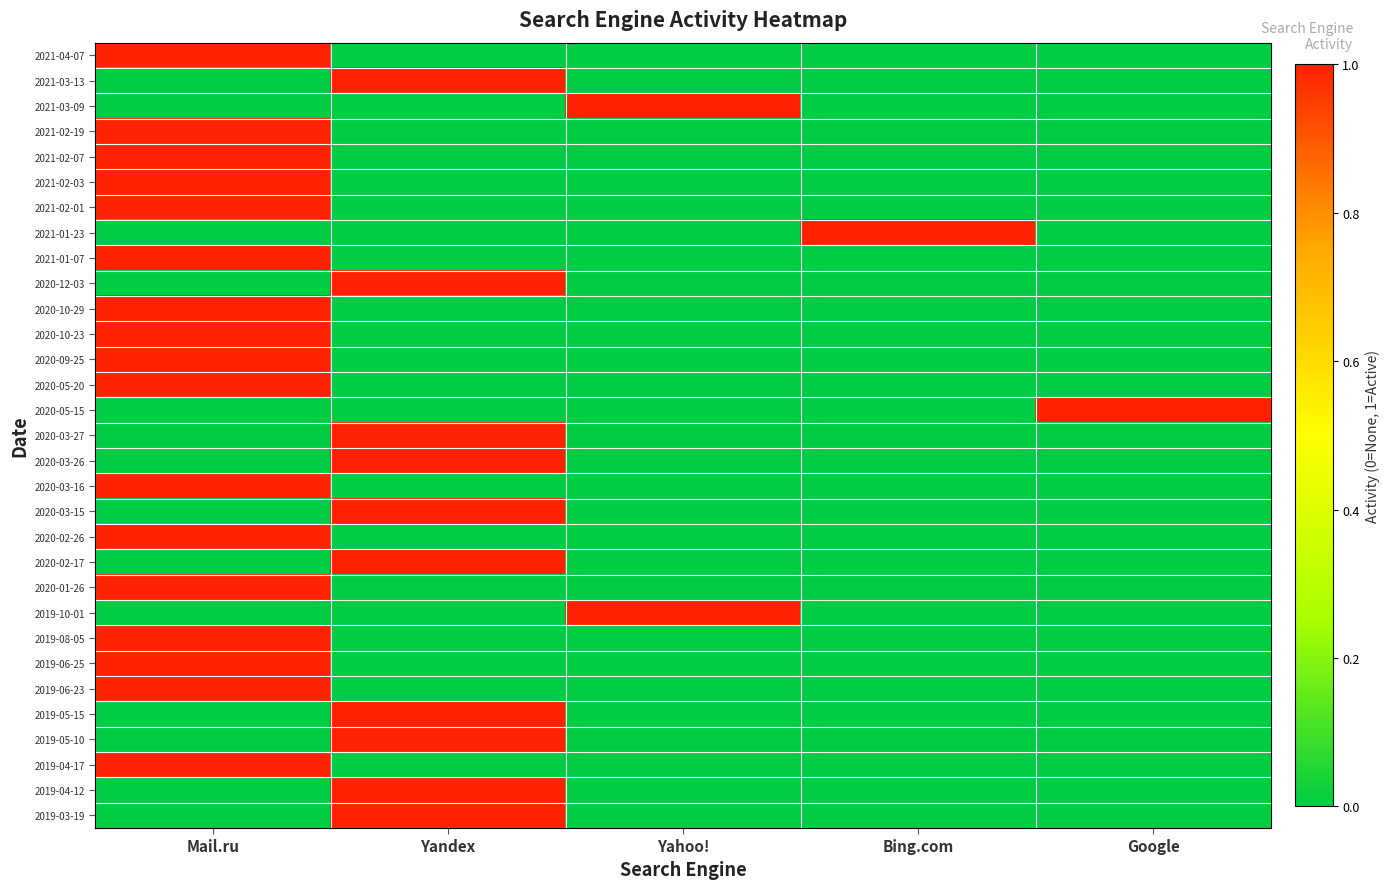

Reading left to right, list all the values displayed in this chart.

2021-04-07: Mail.ru=1	Yandex=0	Yahoo!=0	Bing.com=0	Google=0
2021-03-13: Mail.ru=0	Yandex=1	Yahoo!=0	Bing.com=0	Google=0
2021-03-09: Mail.ru=0	Yandex=0	Yahoo!=1	Bing.com=0	Google=0
2021-02-19: Mail.ru=1	Yandex=0	Yahoo!=0	Bing.com=0	Google=0
2021-02-07: Mail.ru=1	Yandex=0	Yahoo!=0	Bing.com=0	Google=0
2021-02-03: Mail.ru=1	Yandex=0	Yahoo!=0	Bing.com=0	Google=0
2021-02-01: Mail.ru=1	Yandex=0	Yahoo!=0	Bing.com=0	Google=0
2021-01-23: Mail.ru=0	Yandex=0	Yahoo!=0	Bing.com=1	Google=0
2021-01-07: Mail.ru=1	Yandex=0	Yahoo!=0	Bing.com=0	Google=0
2020-12-03: Mail.ru=0	Yandex=1	Yahoo!=0	Bing.com=0	Google=0
2020-10-29: Mail.ru=1	Yandex=0	Yahoo!=0	Bing.com=0	Google=0
2020-10-23: Mail.ru=1	Yandex=0	Yahoo!=0	Bing.com=0	Google=0
2020-09-25: Mail.ru=1	Yandex=0	Yahoo!=0	Bing.com=0	Google=0
2020-05-20: Mail.ru=1	Yandex=0	Yahoo!=0	Bing.com=0	Google=0
2020-05-15: Mail.ru=0	Yandex=0	Yahoo!=0	Bing.com=0	Google=1
2020-03-27: Mail.ru=0	Yandex=1	Yahoo!=0	Bing.com=0	Google=0
2020-03-26: Mail.ru=0	Yandex=1	Yahoo!=0	Bing.com=0	Google=0
2020-03-16: Mail.ru=1	Yandex=0	Yahoo!=0	Bing.com=0	Google=0
2020-03-15: Mail.ru=0	Yandex=1	Yahoo!=0	Bing.com=0	Google=0
2020-02-26: Mail.ru=1	Yandex=0	Yahoo!=0	Bing.com=0	Google=0
2020-02-17: Mail.ru=0	Yandex=1	Yahoo!=0	Bing.com=0	Google=0
2020-01-26: Mail.ru=1	Yandex=0	Yahoo!=0	Bing.com=0	Google=0
2019-10-01: Mail.ru=0	Yandex=0	Yahoo!=1	Bing.com=0	Google=0
2019-08-05: Mail.ru=1	Yandex=0	Yahoo!=0	Bing.com=0	Google=0
2019-06-25: Mail.ru=1	Yandex=0	Yahoo!=0	Bing.com=0	Google=0
2019-06-23: Mail.ru=1	Yandex=0	Yahoo!=0	Bing.com=0	Google=0
2019-05-15: Mail.ru=0	Yandex=1	Yahoo!=0	Bing.com=0	Google=0
2019-05-10: Mail.ru=0	Yandex=1	Yahoo!=0	Bing.com=0	Google=0
2019-04-17: Mail.ru=1	Yandex=0	Yahoo!=0	Bing.com=0	Google=0
2019-04-12: Mail.ru=0	Yandex=1	Yahoo!=0	Bing.com=0	Google=0
2019-03-19: Mail.ru=0	Yandex=1	Yahoo!=0	Bing.com=0	Google=0